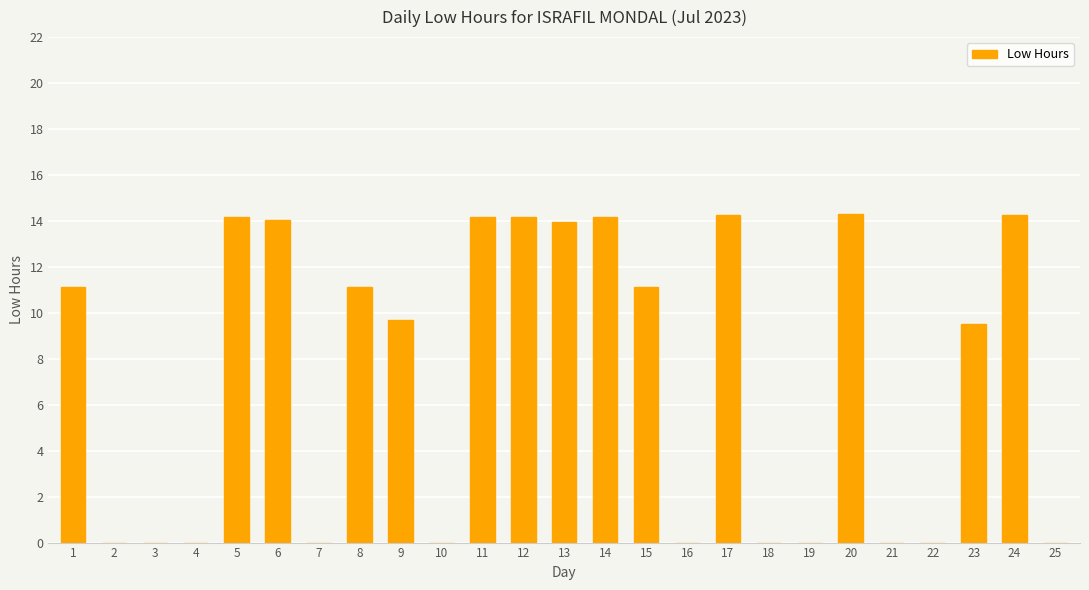

What is the sum of all values?

180.0